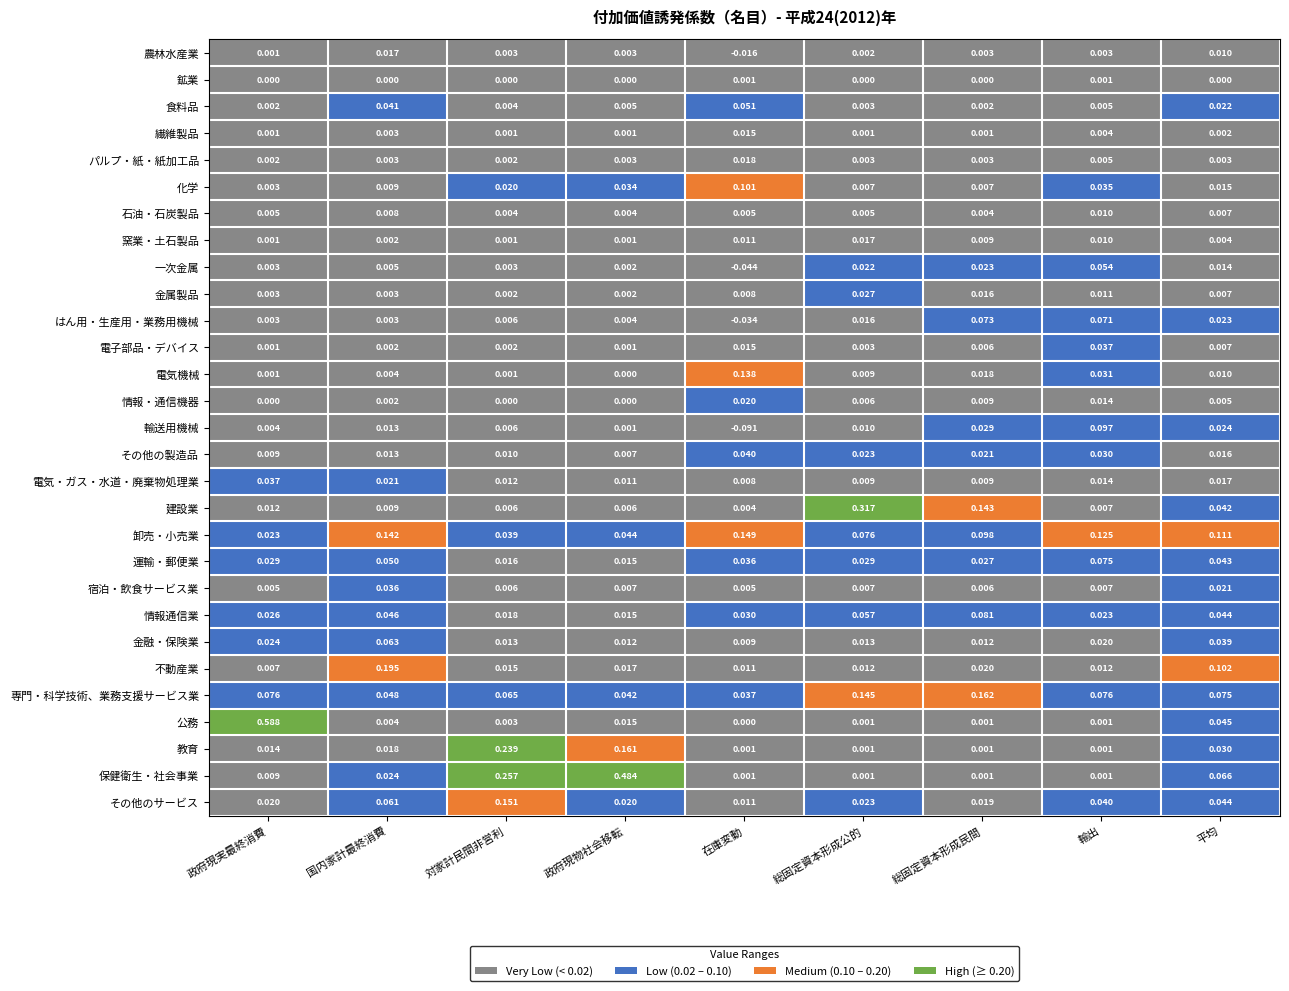

At which category is the sum across all series the highest?

政府現物社会移転